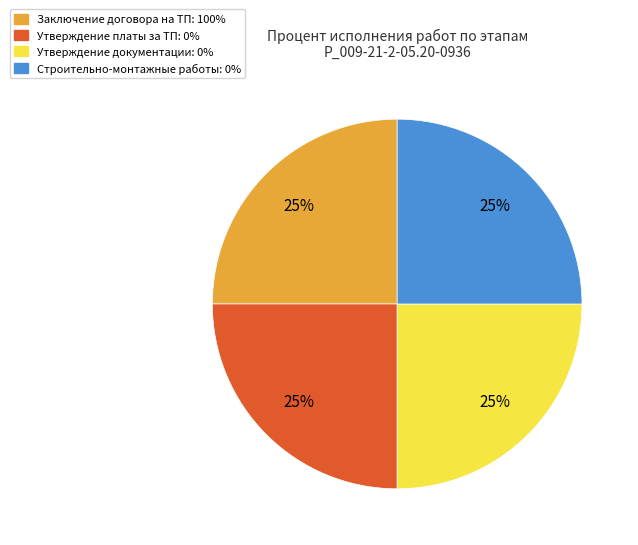

To the nearest percent, what is the difference between the largest and smallest slice percentages?

0%